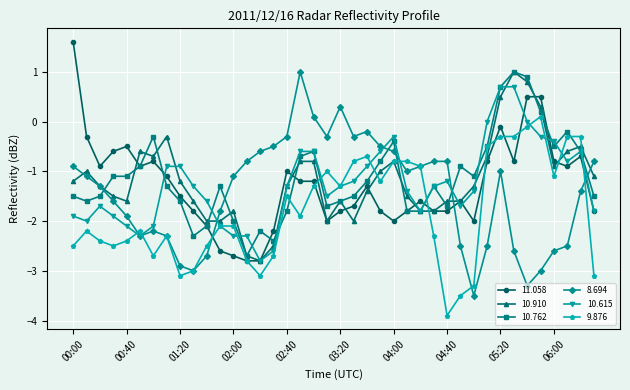

What is the greatest value displayed?

1.6